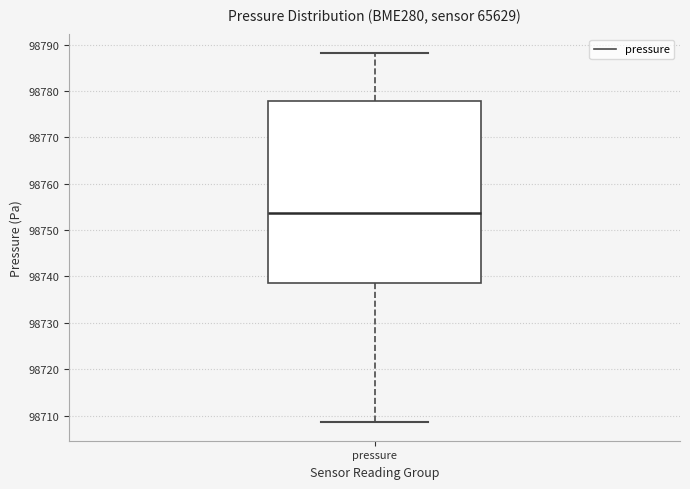

Transcribe this box plot: give where the median line is, the range the box spans, and where the two whiskers end, as read against the y-axis. The values are not printed on the chart, so give them approximately, as read against the axis.

median 98754, box 98739 to 98778, whiskers 98709 to 98788